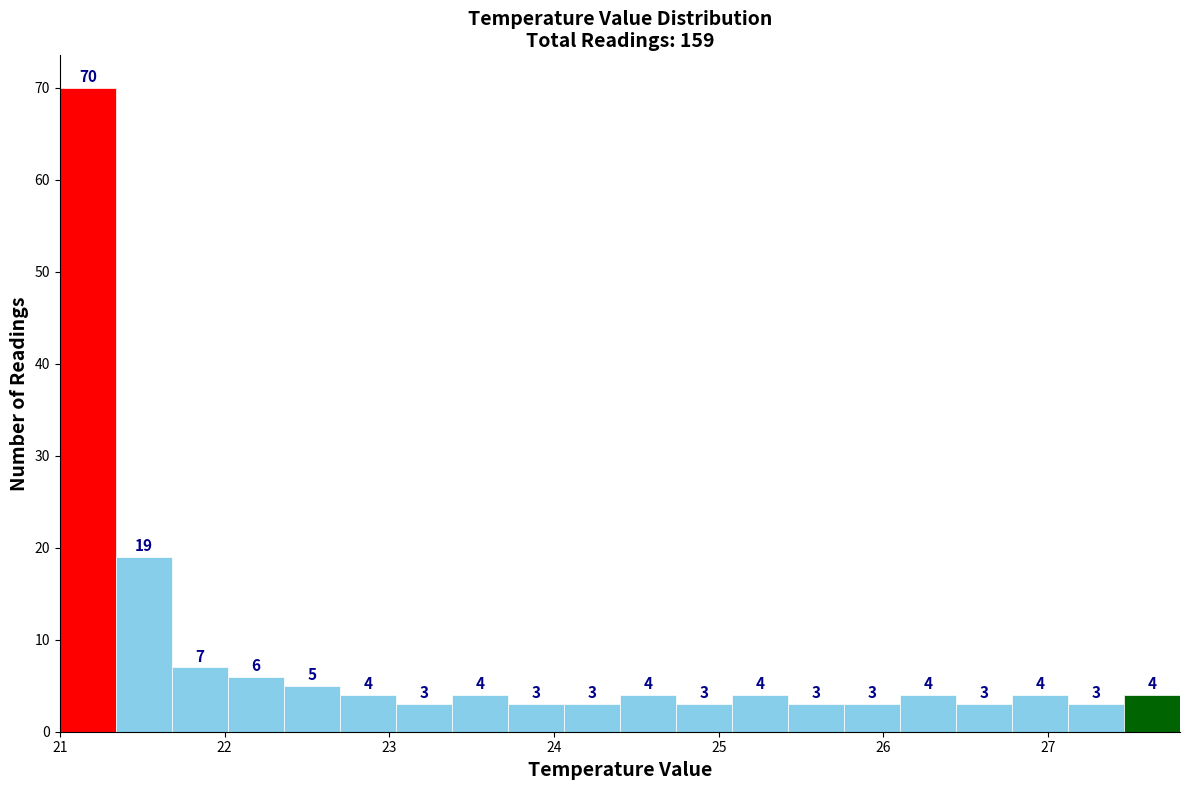

Around what value on the x-axis is the tallest bar? Give the approximate position of its centre, as read against the axis.

21.2